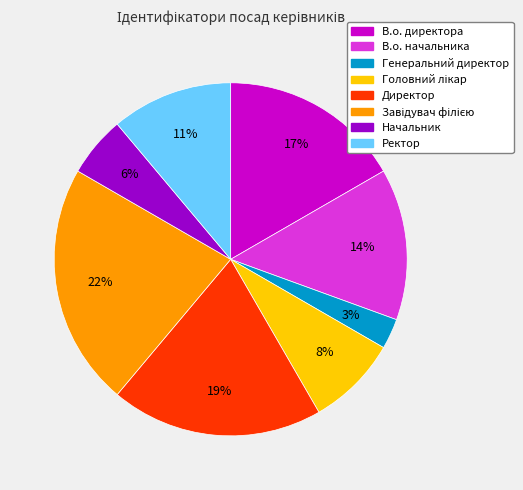

True or false: Ректор accounts for 4% of the total.

False